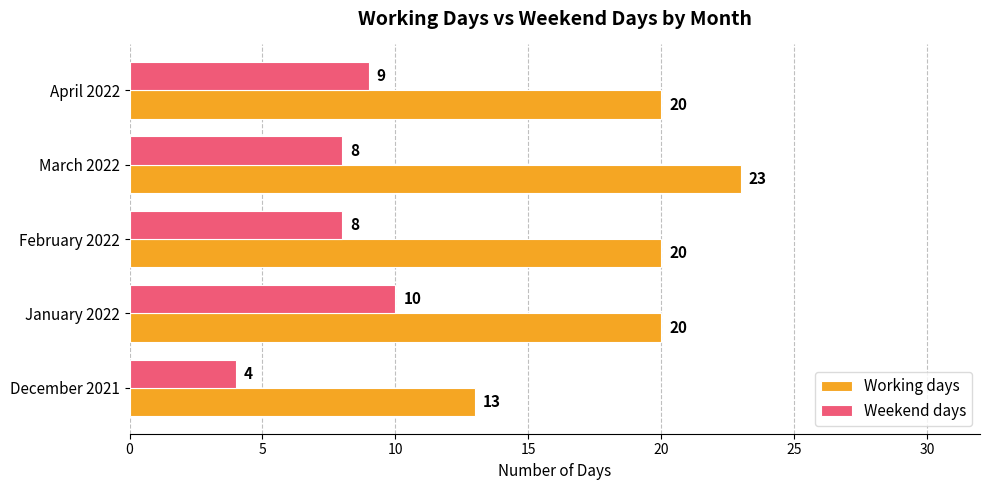

What is the average value of the Working days series?

19